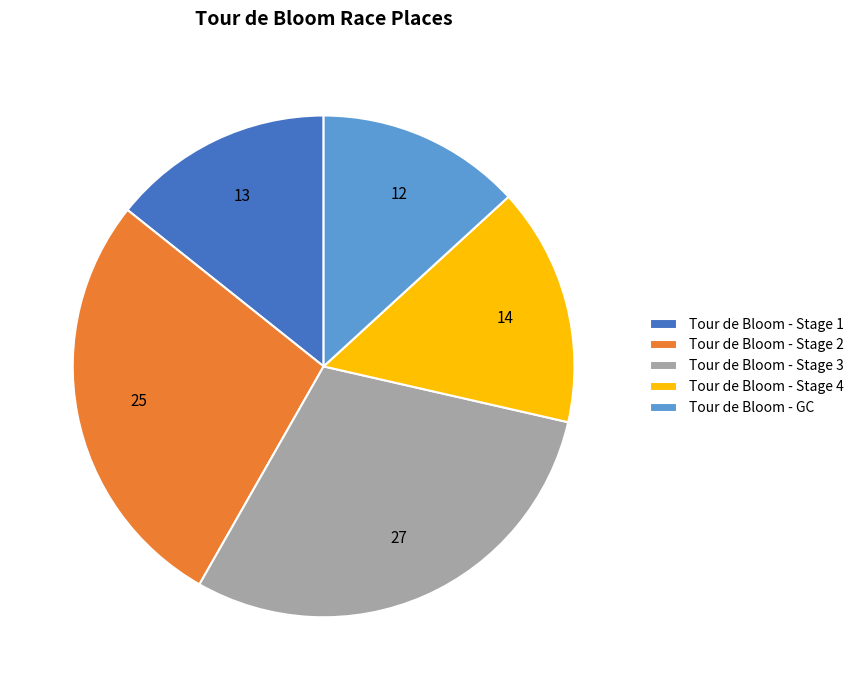

Between Tour de Bloom - Stage 4 and Tour de Bloom - Stage 3, which is larger?

Tour de Bloom - Stage 3